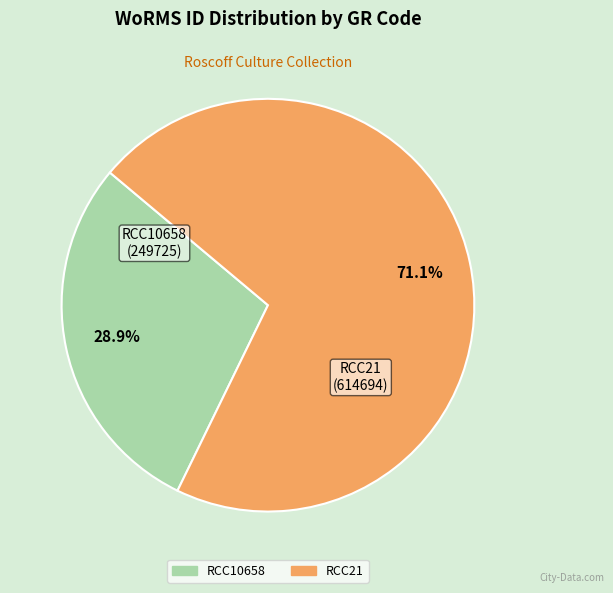

To the nearest percent, what is the difference between the largest and smallest slice percentages?

42%